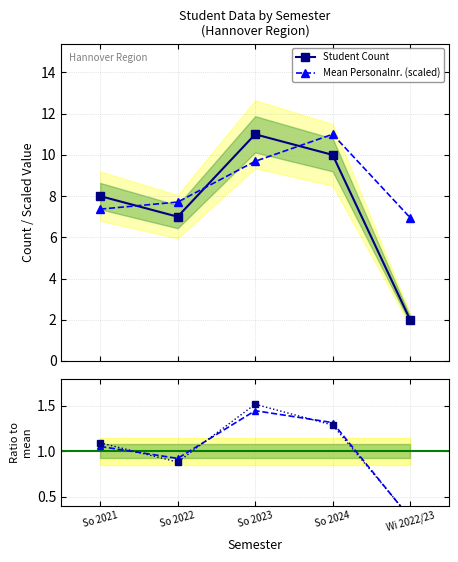

Where is Student Count nearest to the value 6?

So 2022